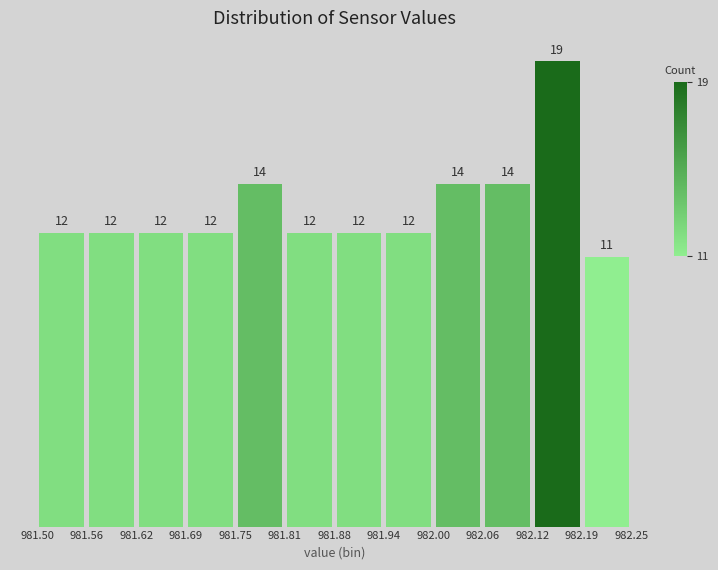

How tall is the bar that spans 981.62 to 981.69 on the x-axis?

12